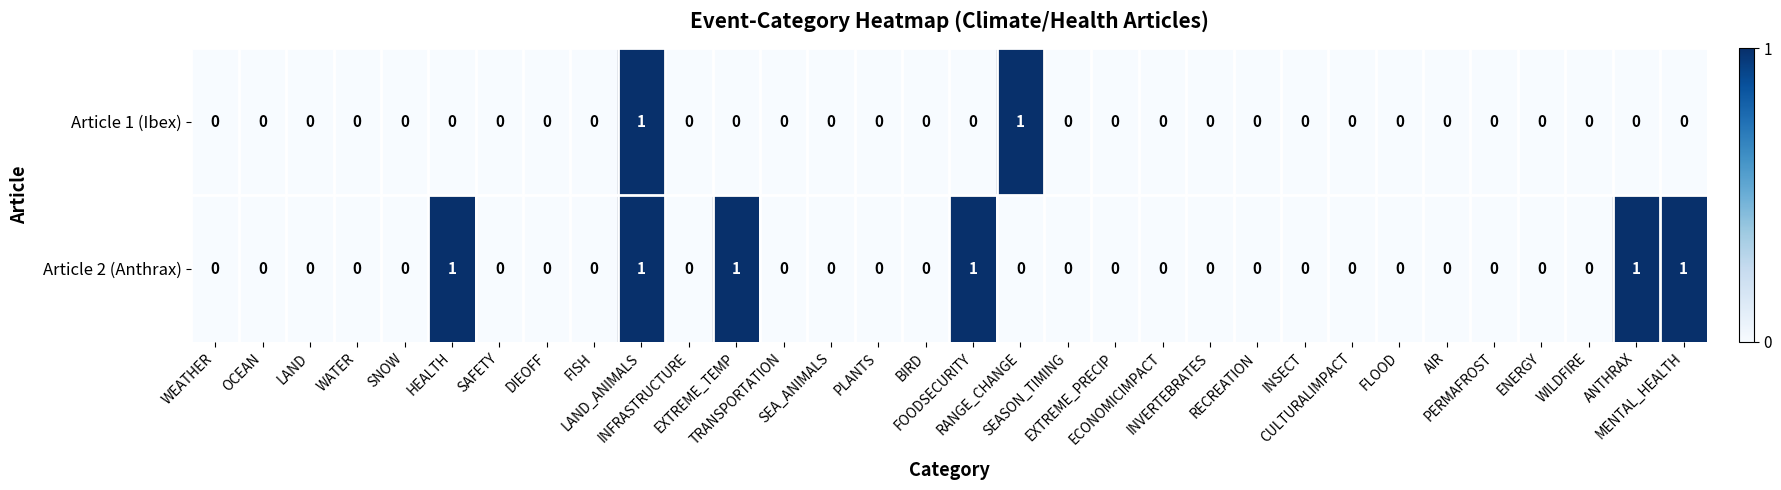

At which category is the sum across all series the highest?

LAND_ANIMALS